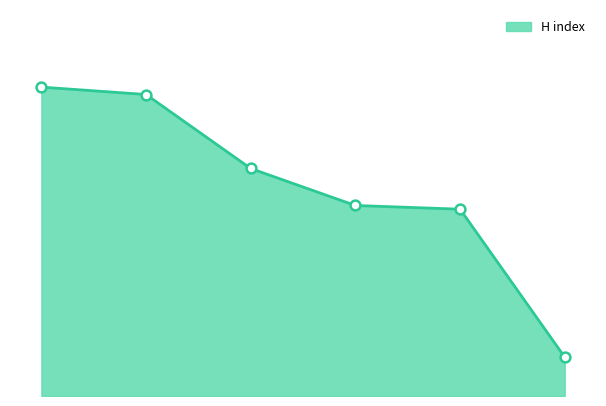

Approximately how many times larger is the value at 3 compared to 4?

1.0